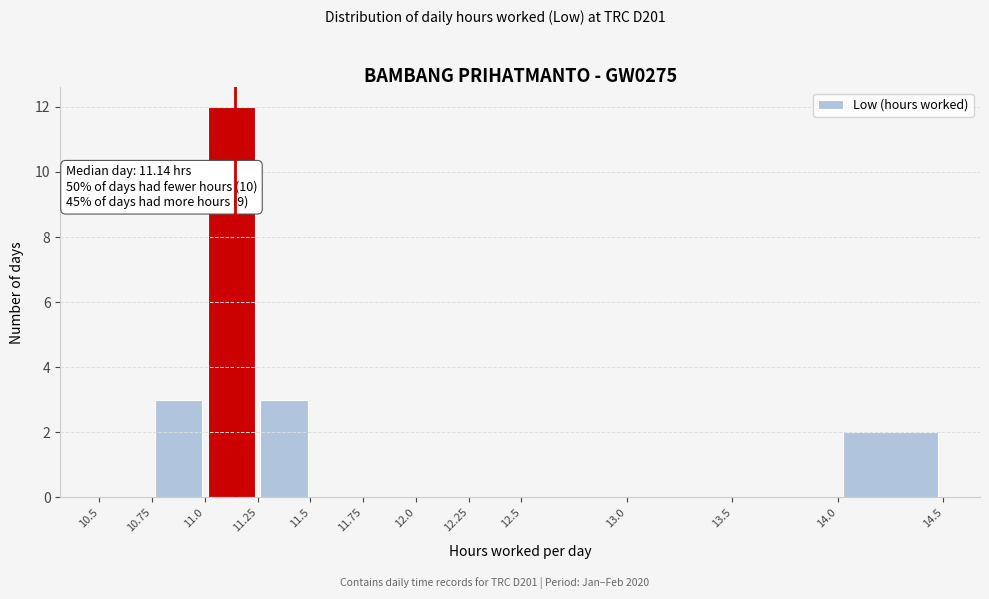

Over which range of the x-axis is the bar tallest?

11.0 to 11.25